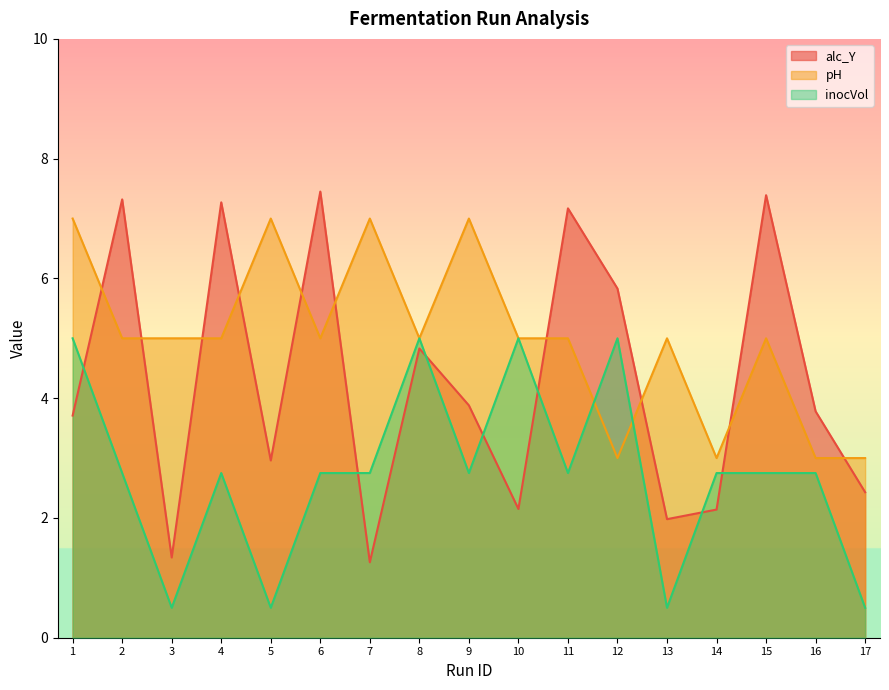

What is the value of the alc_Y point at the 6th from the left?

7.5